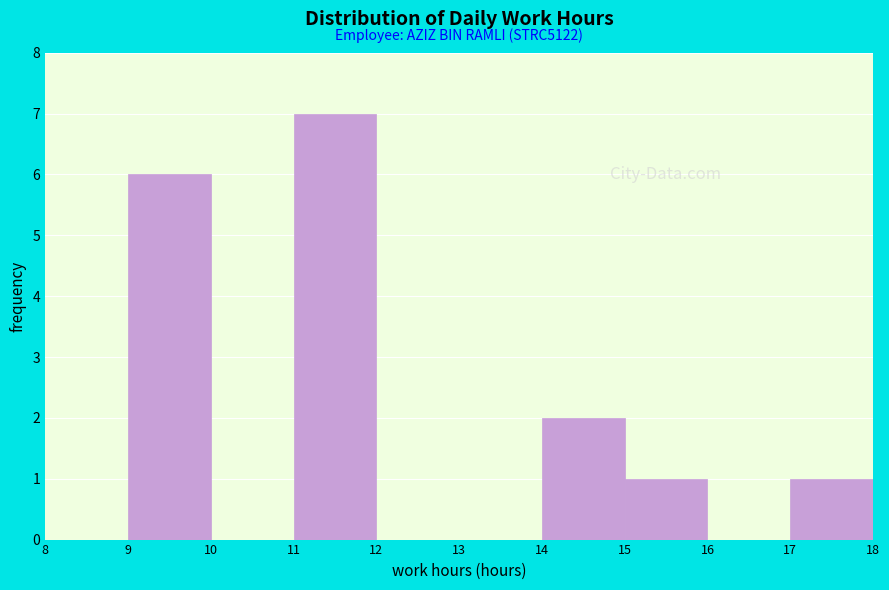

Which range on the x-axis has the tallest bar?

11 to 12